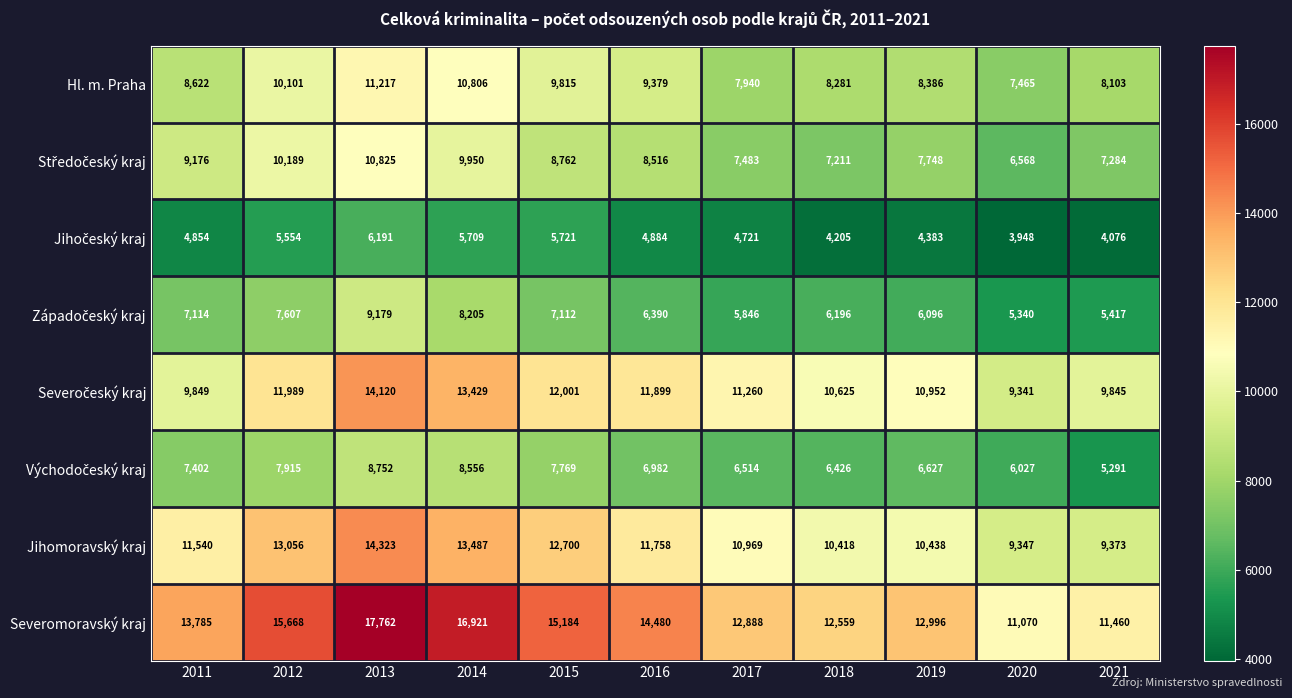

Which series has the widest spread of values?

Severomoravský kraj